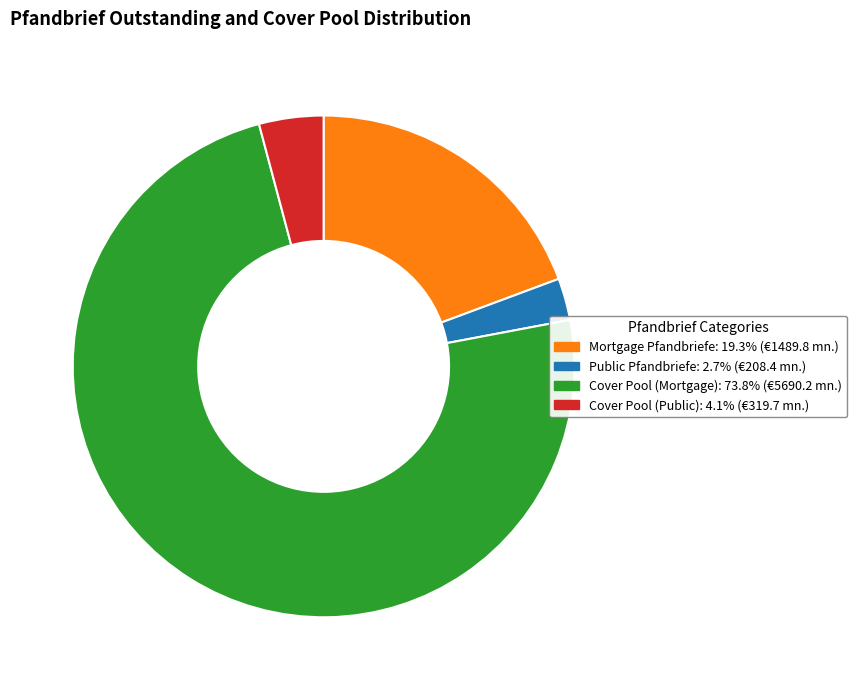

Is Mortgage Pfandbriefe the majority of the pie?

No